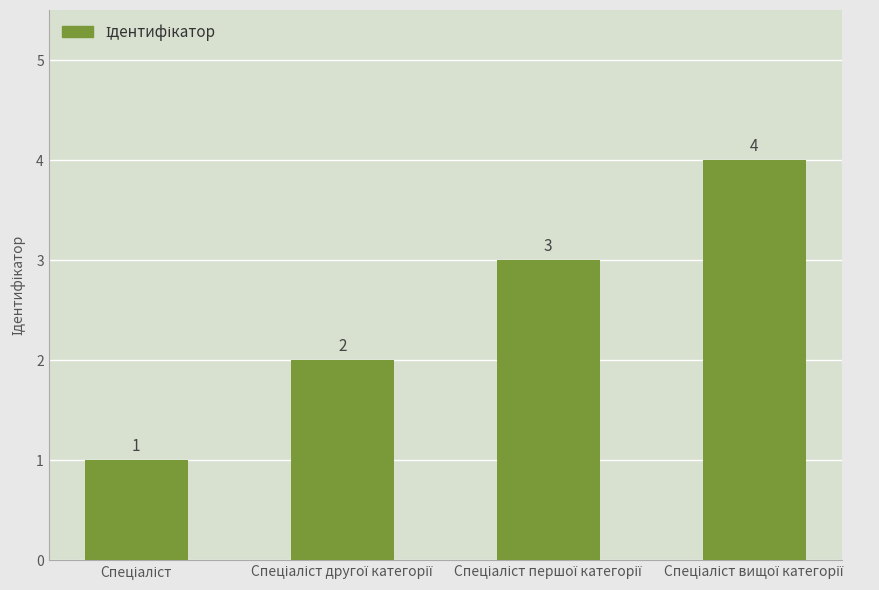

What is the sum of all values?

10